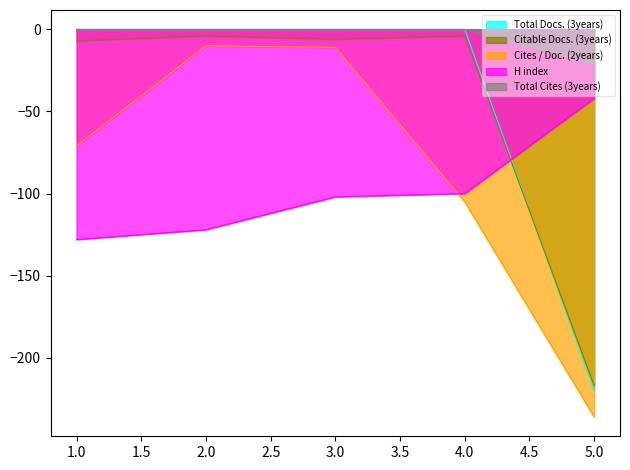

At 2, list the series in order from smallest to largest.

H index, Cites / Doc. (2years), Citable Docs. (3years), Total Docs. (3years), Total Cites (3years)